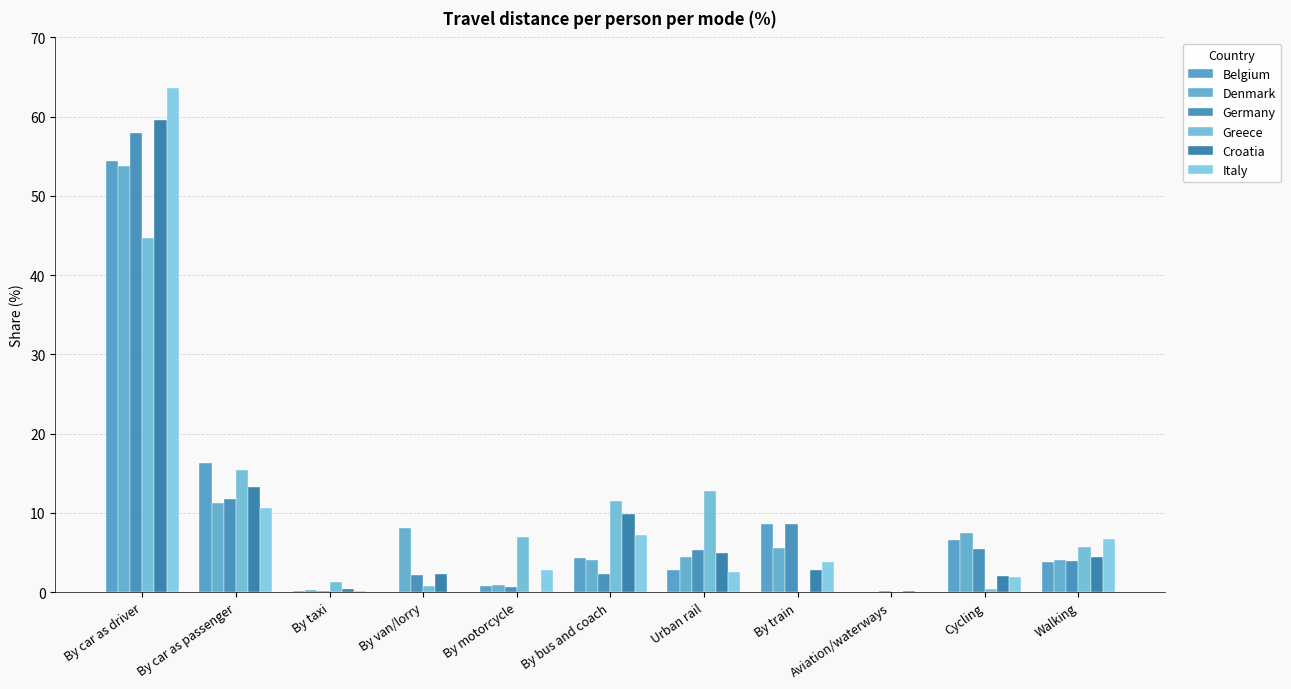

What is the label of the 1st bar from the left?

By car as driver